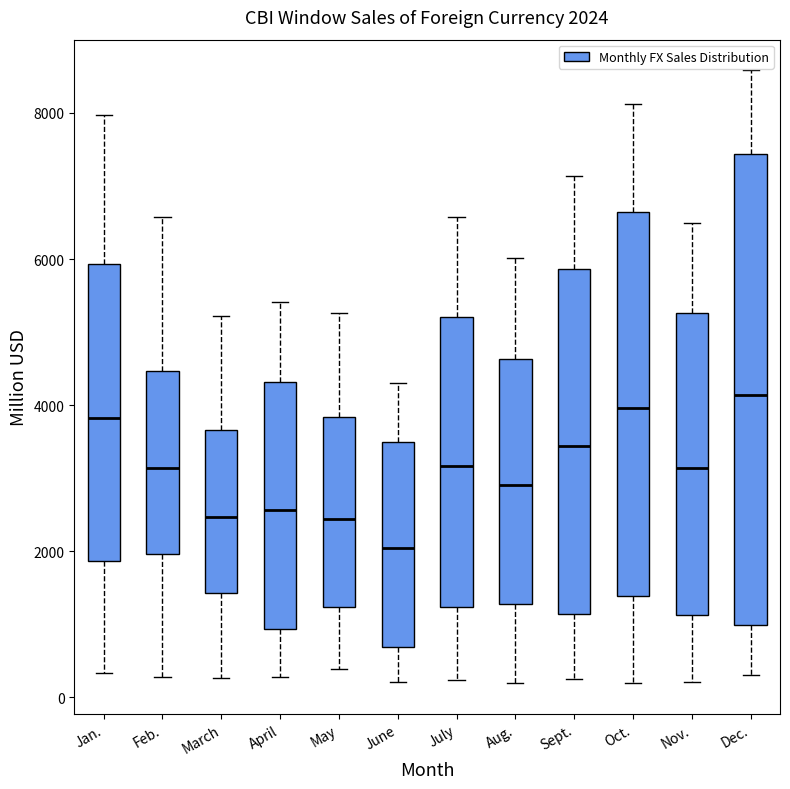

Comparing the boxes themselves (not the whiskers), which one is the tallest?

Dec.